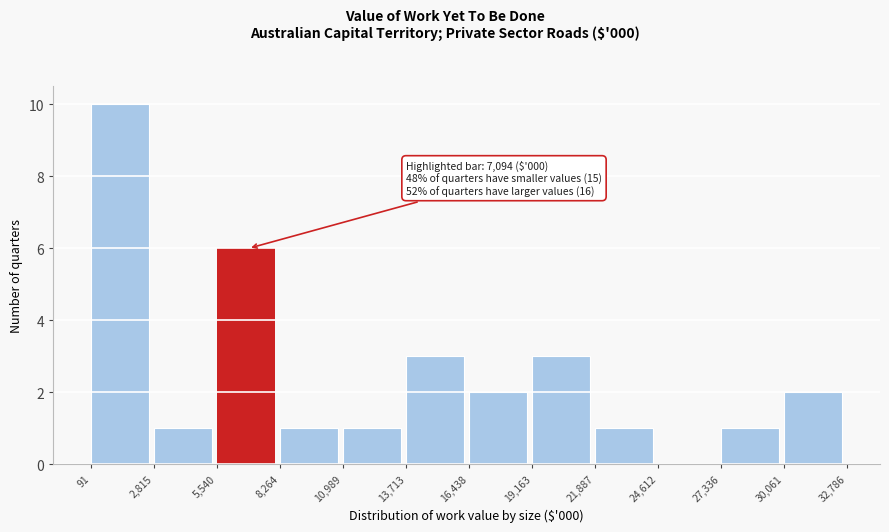

Over which range of the x-axis is the bar tallest?

91 to 2,815